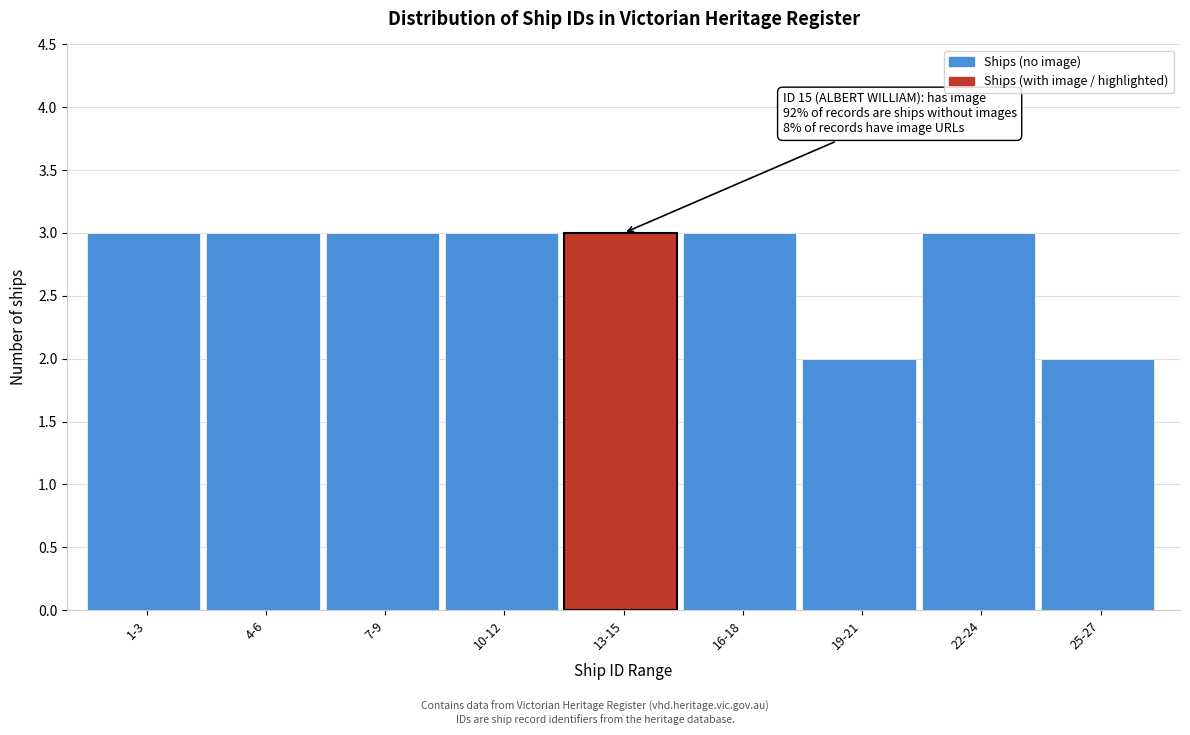

Reading left to right, transcribe all the data shown in this chart.

1-3=3	4-6=3	7-9=3	10-12=3	13-15=3	16-18=3	19-21=2	22-24=3	25-27=2